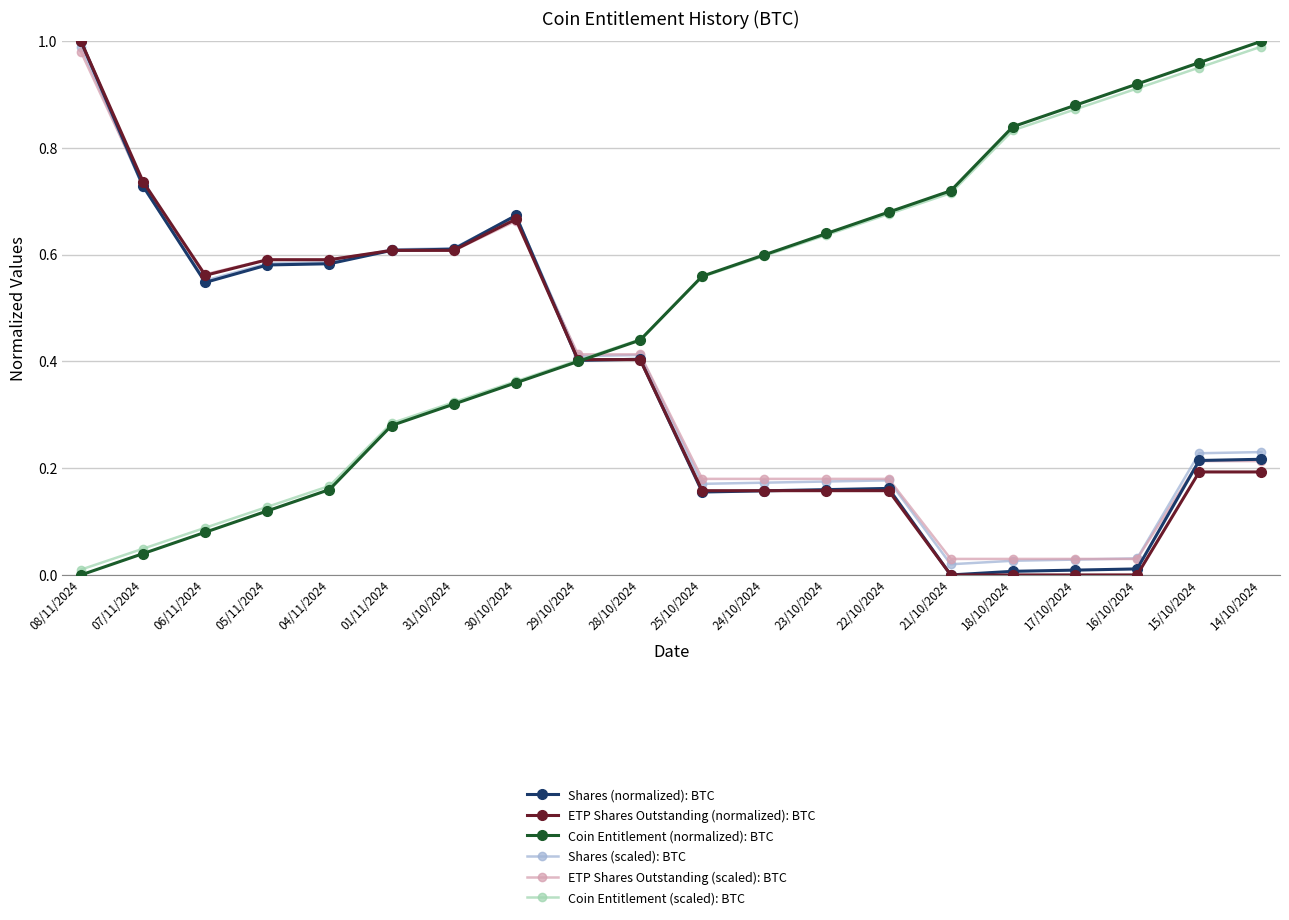

How many values in Coin Entitlement (normalized): BTC are above zero?

19